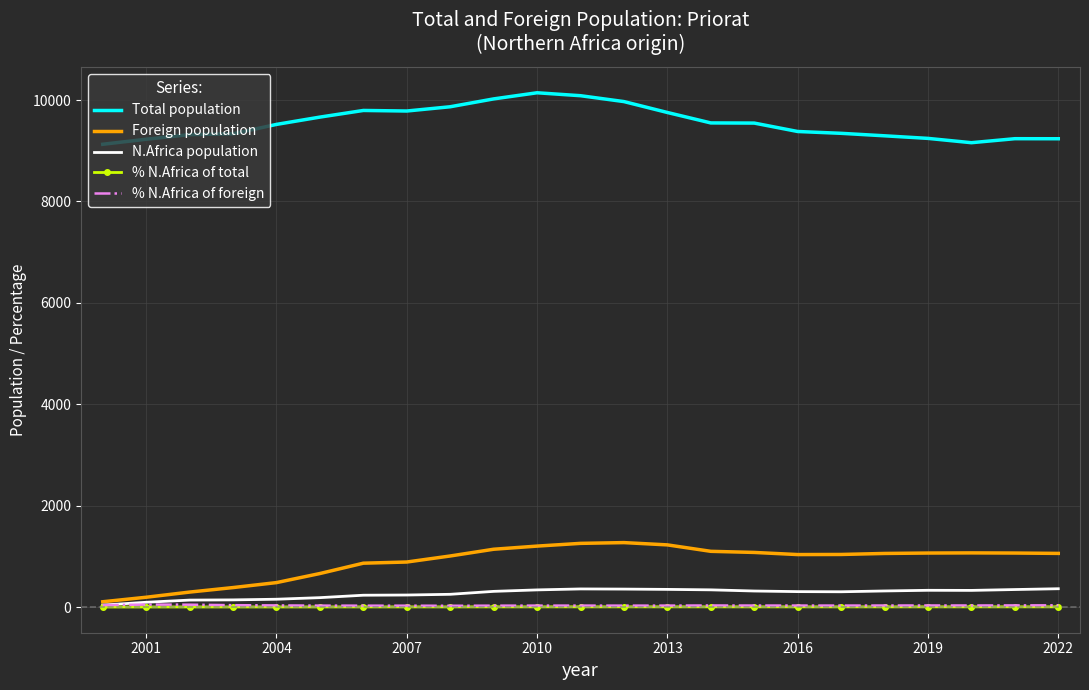

True or false: Total population and % N.Africa of foreign cross at least once.

False